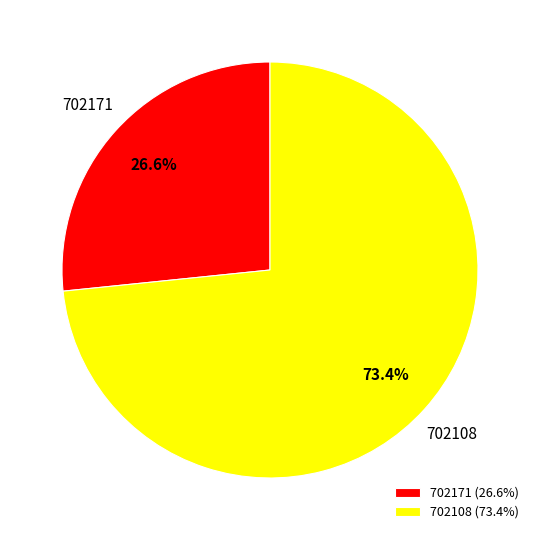

The 702108 slice represents 73% of the pie. True or false?

True